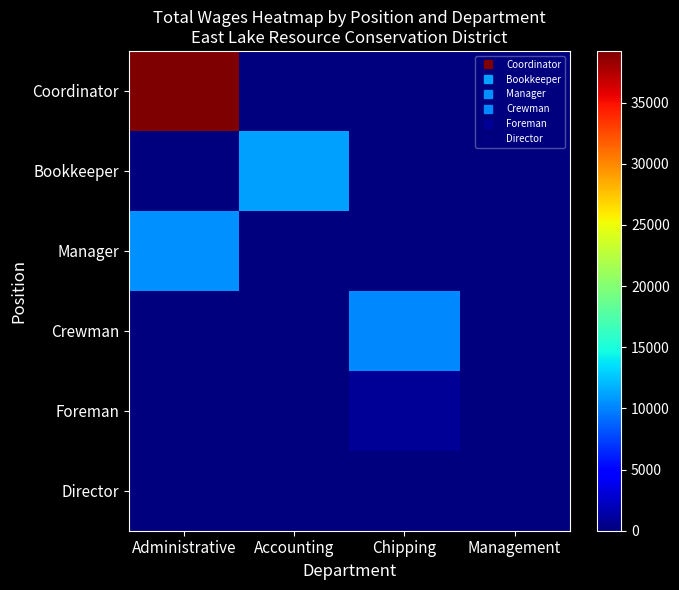

Count the number of data series in this chart.

6